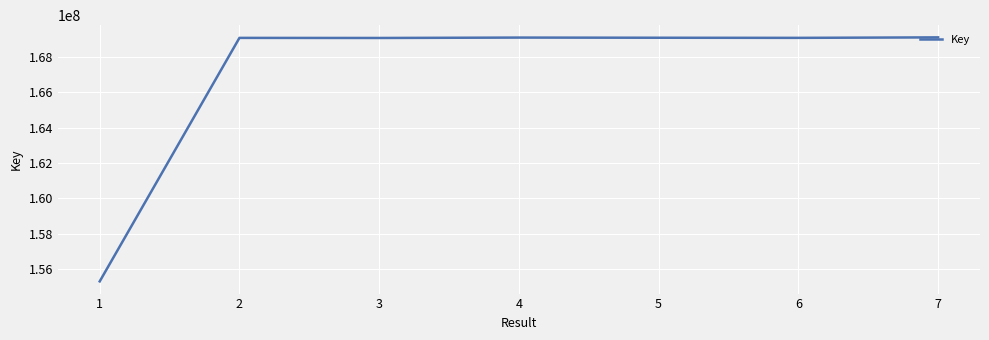

What is the minimum value shown in the chart?

155299061